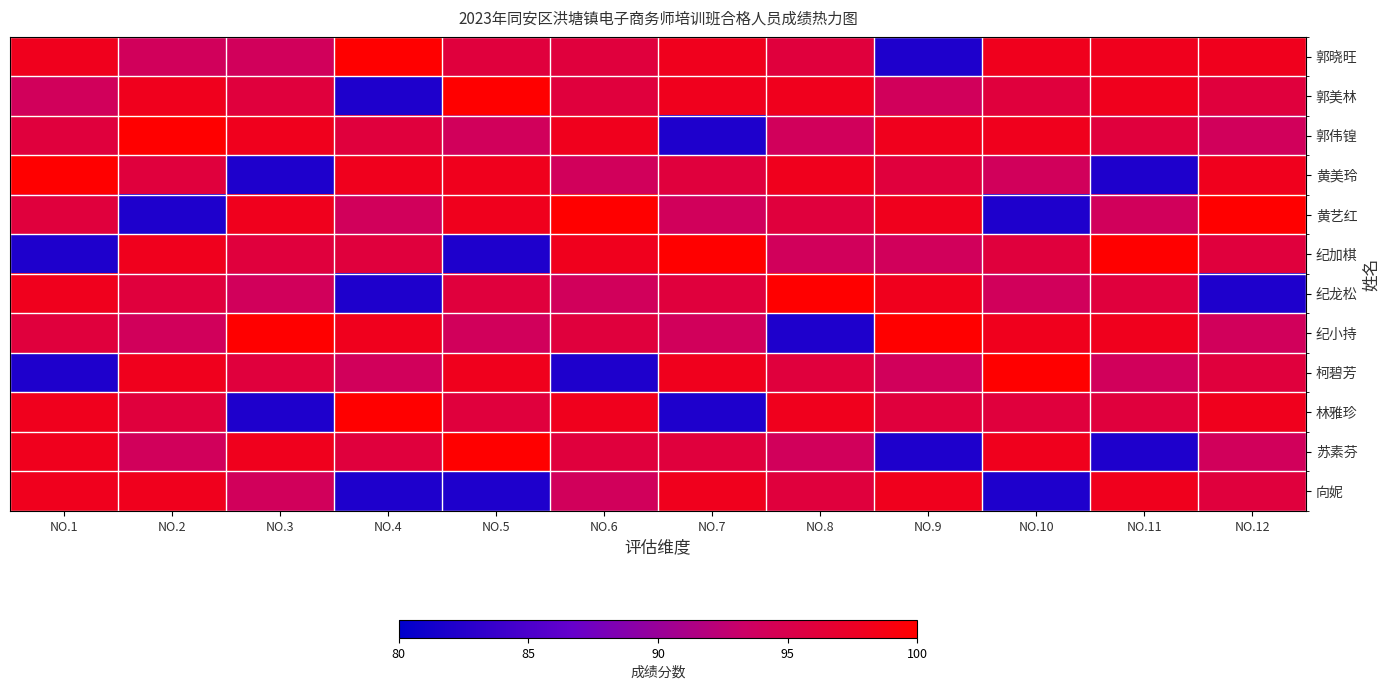

Which label corresponds to the largest value in the chart?

NO.4